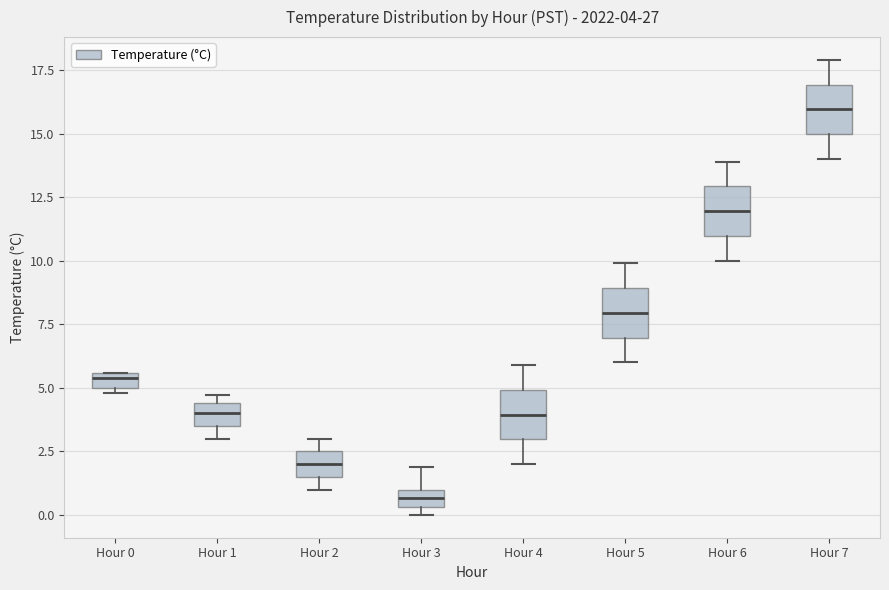

Which box's median line is the lowest?

Hour 3